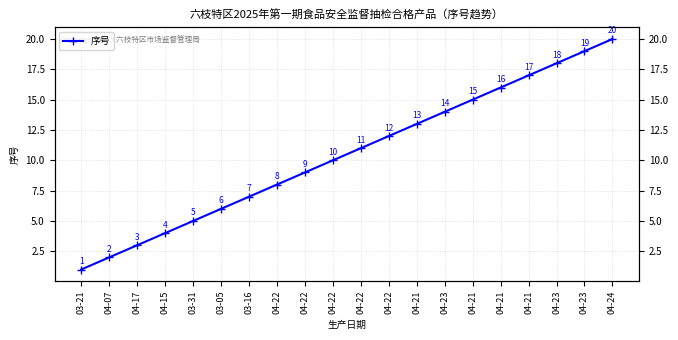

What is the value of the 10th point from the left?

8